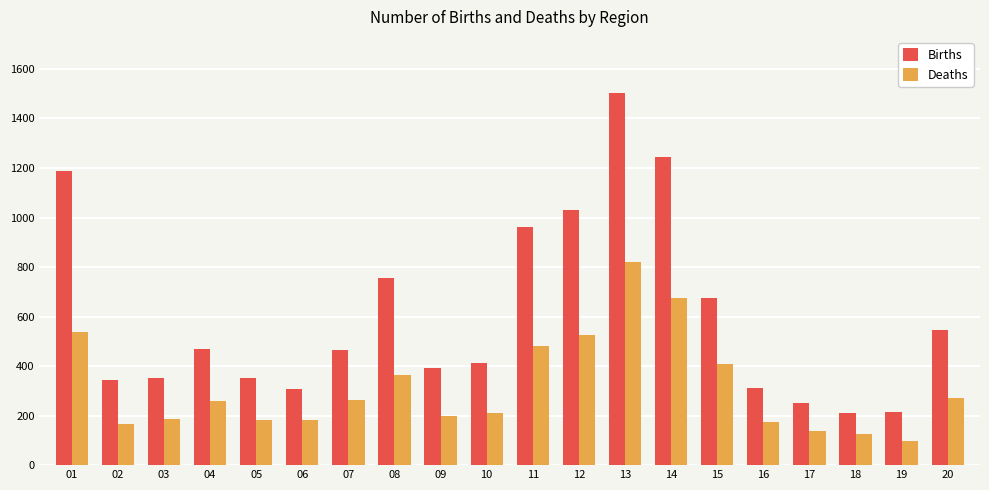

True or false: Births has a value of 394 at 09.

True